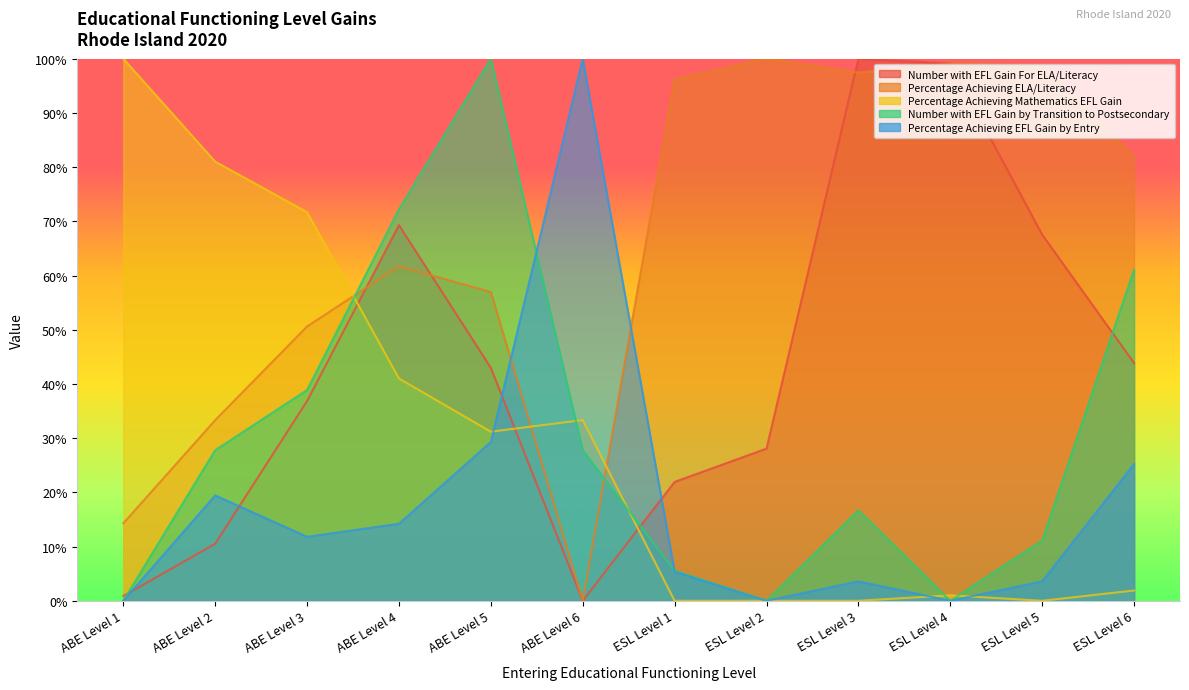

True or false: Number with EFL Gain by Transition to Postsecondary and Percentage Achieving ELA/Literacy cross at least once.

True